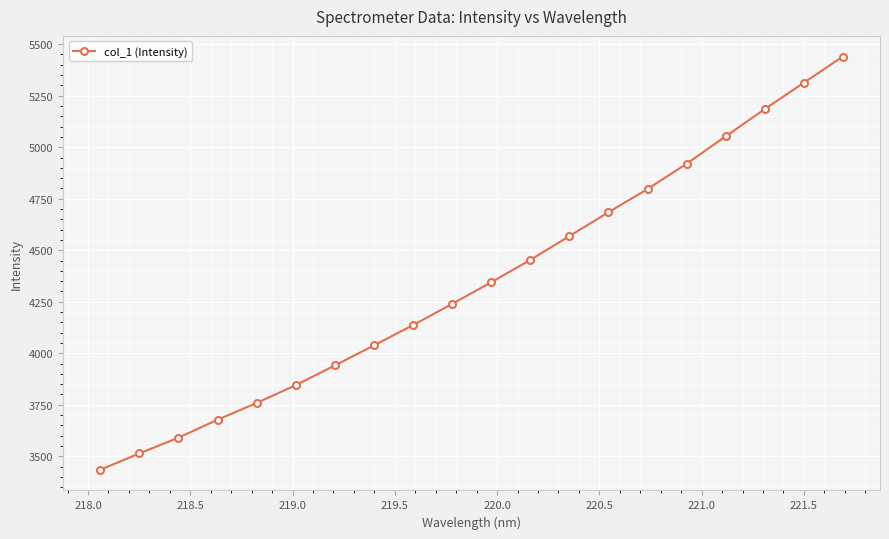

What is the value of the 8th point from the left?

4038.1